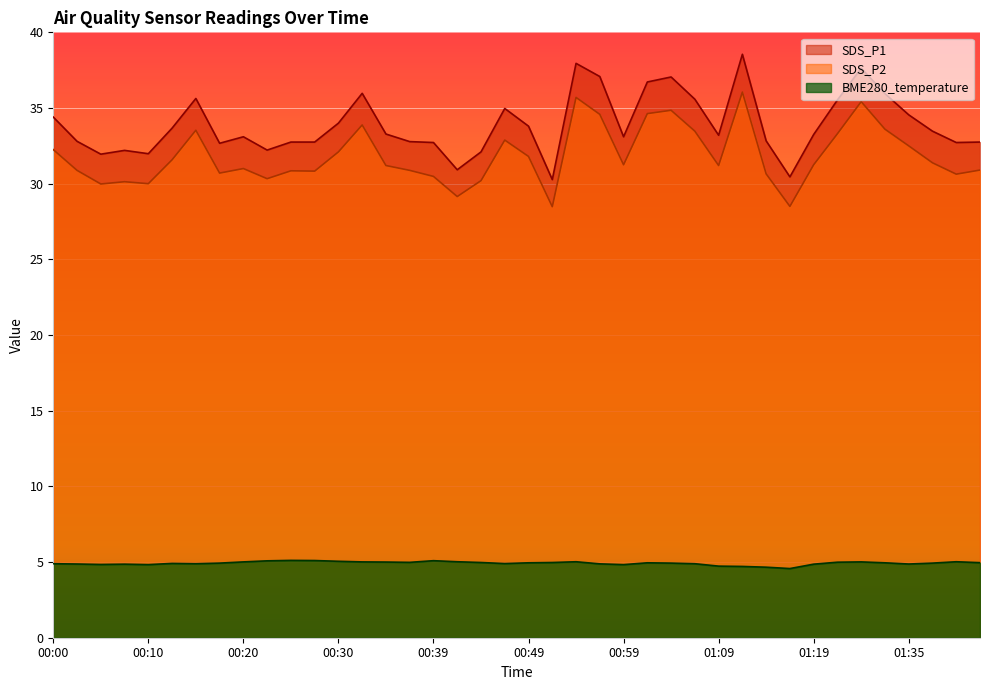

How many data points in SDS_P2 are above 31?

22